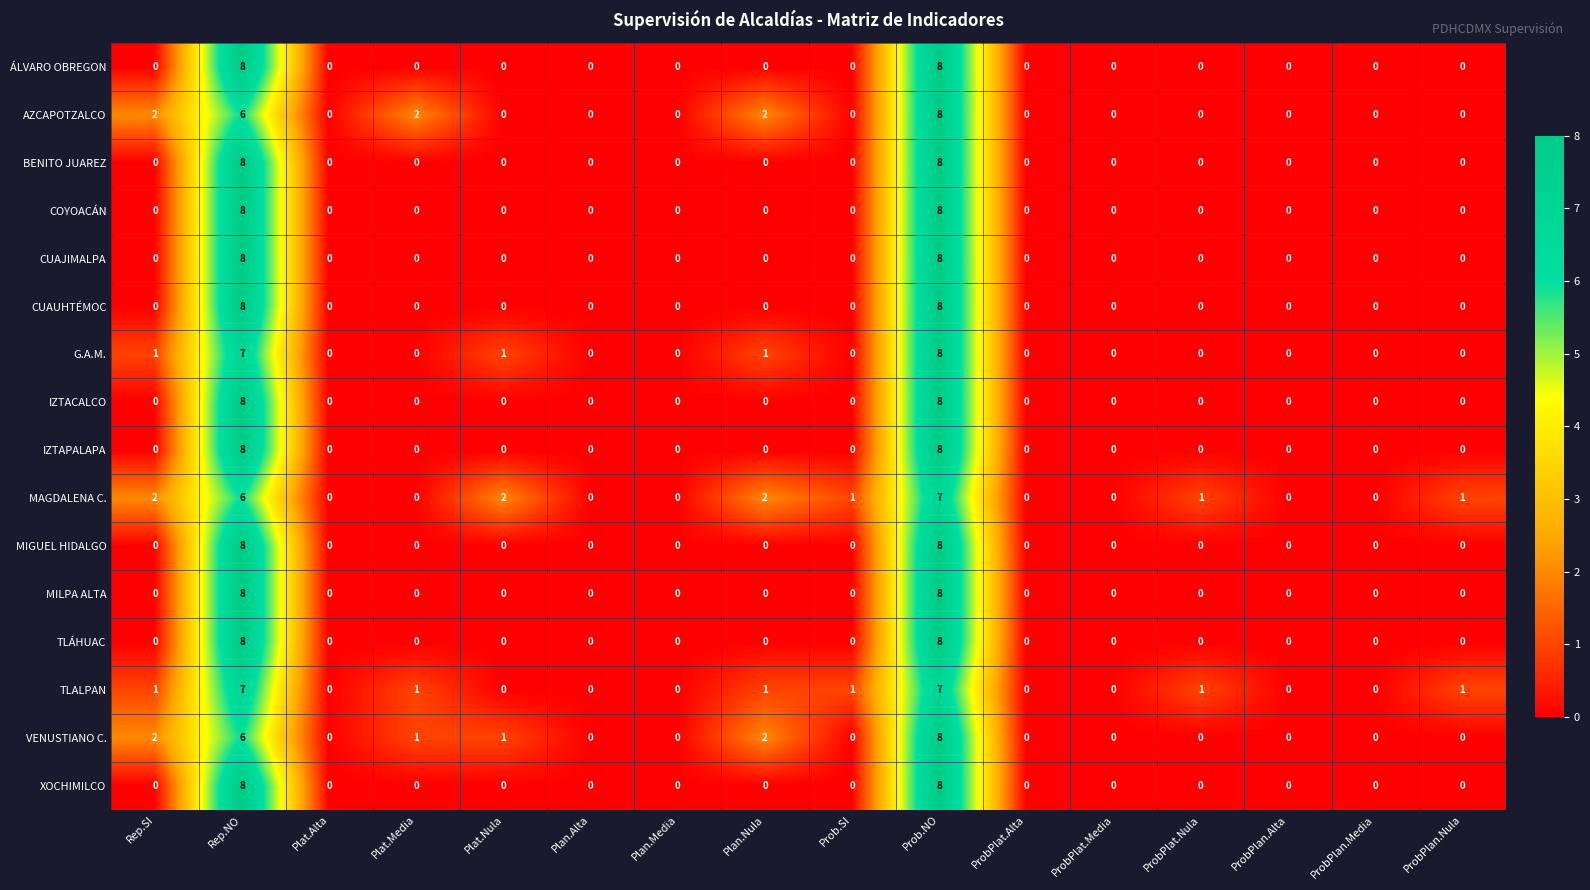

At how many categories does at least one series exceed 6?

2